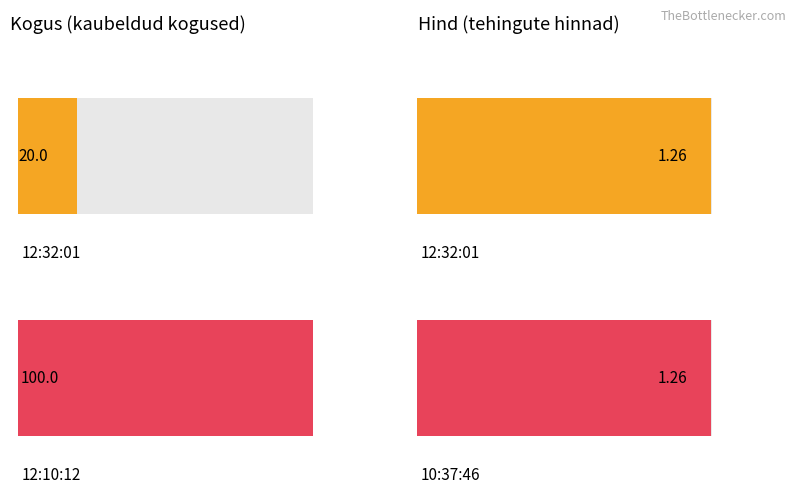

What is the value of the Hind bar at the 3rd from the left?

1.3